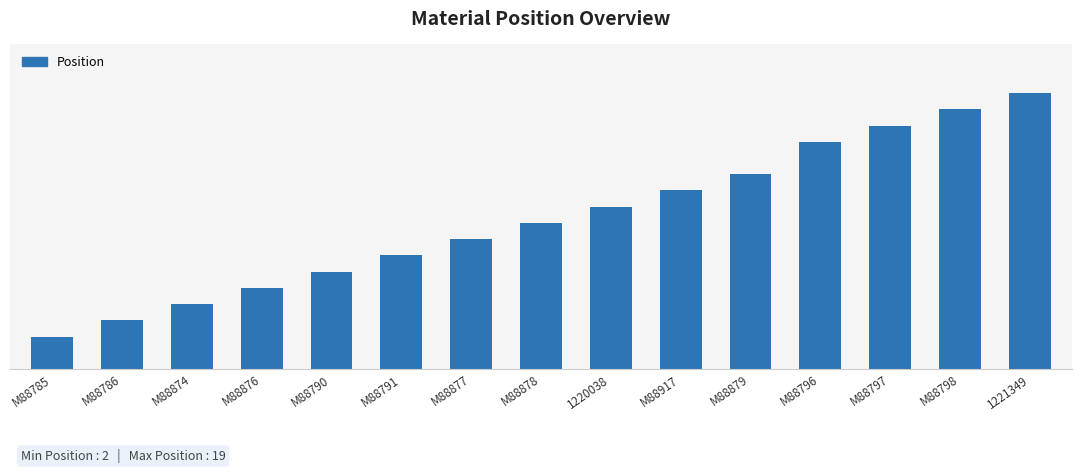

What position from the left is M88877?

7